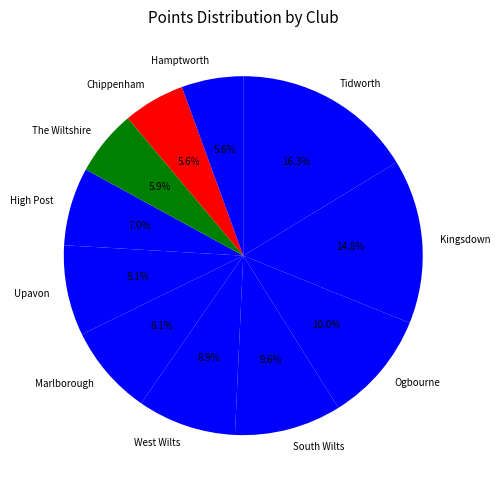

Between Tidworth and Kingsdown, which is larger?

Tidworth